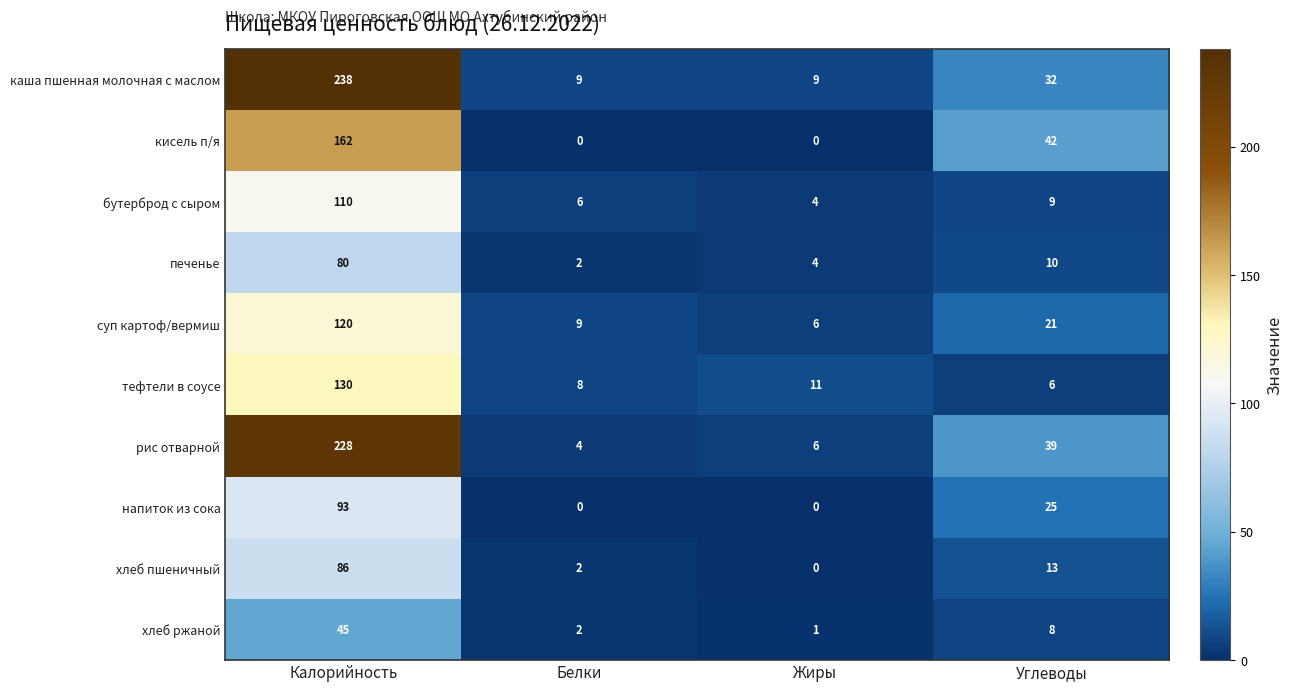

At which category is the sum across all series the highest?

Калорийность